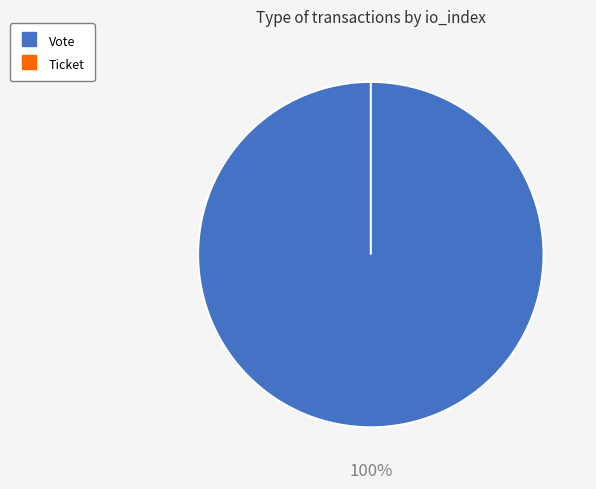

To the nearest percent, what is the difference between the largest and smallest slice percentages?

100%